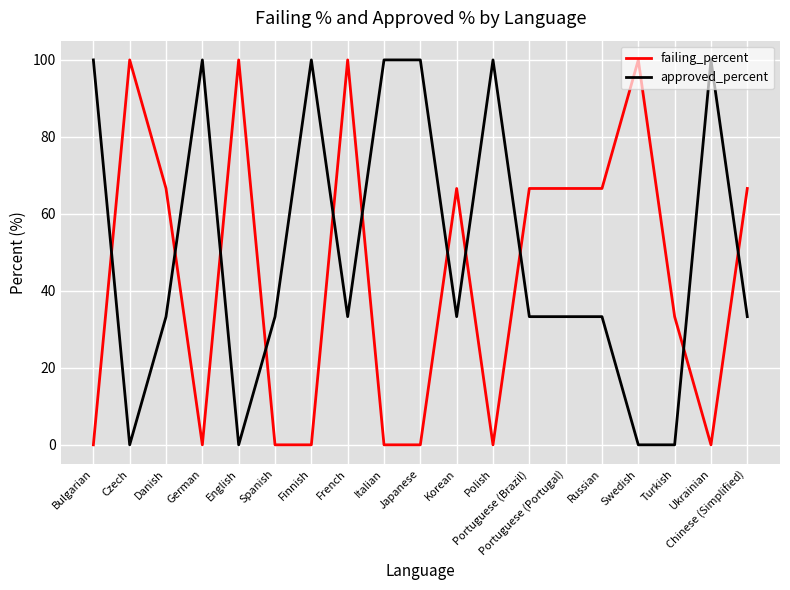

Does the chart have visible grid lines?

Yes